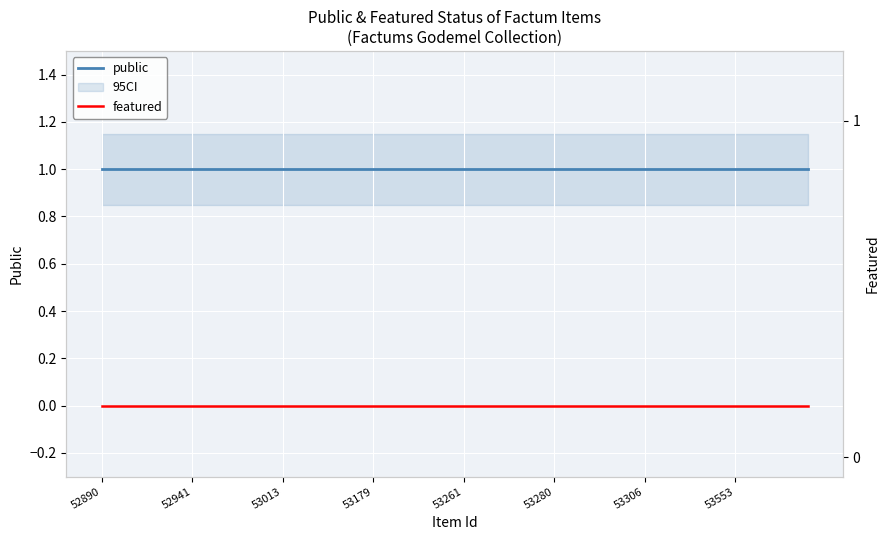

True or false: featured and public intersect in this chart.

False